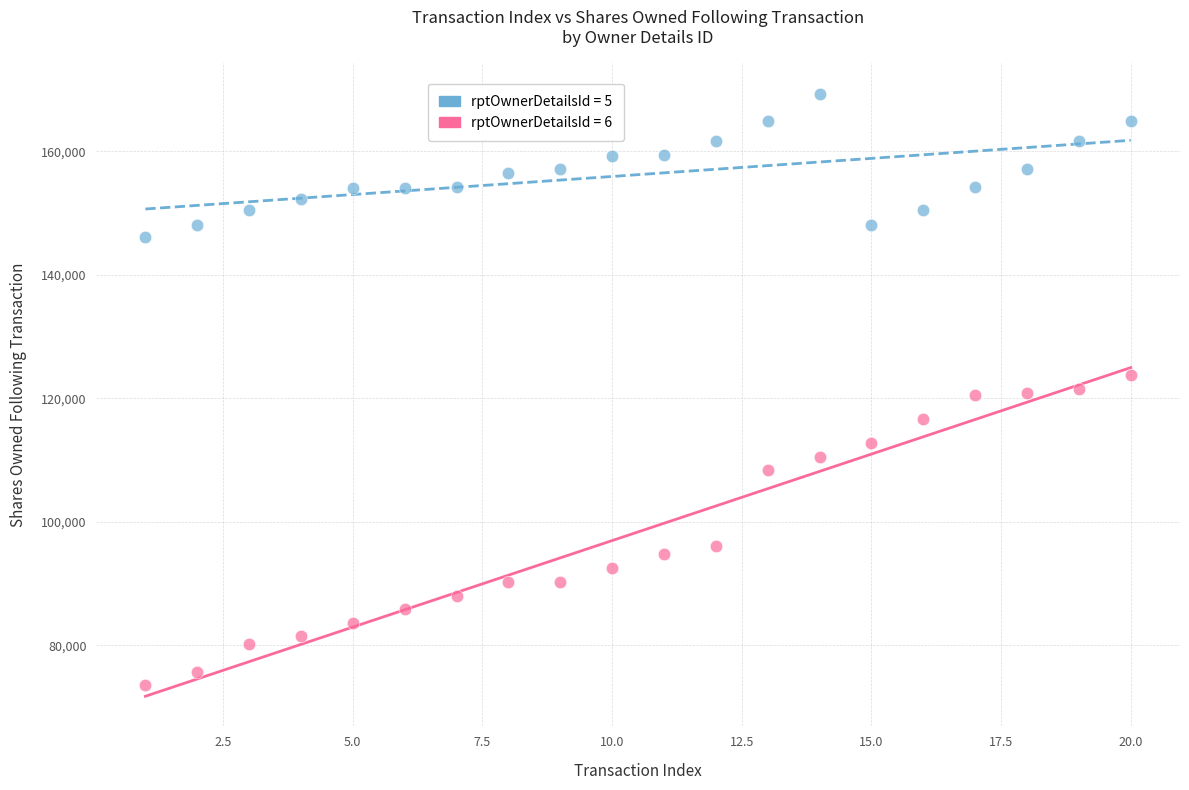

What are all the series names shown in the legend?

rptOwnerDetailsId = 5, rptOwnerDetailsId = 6